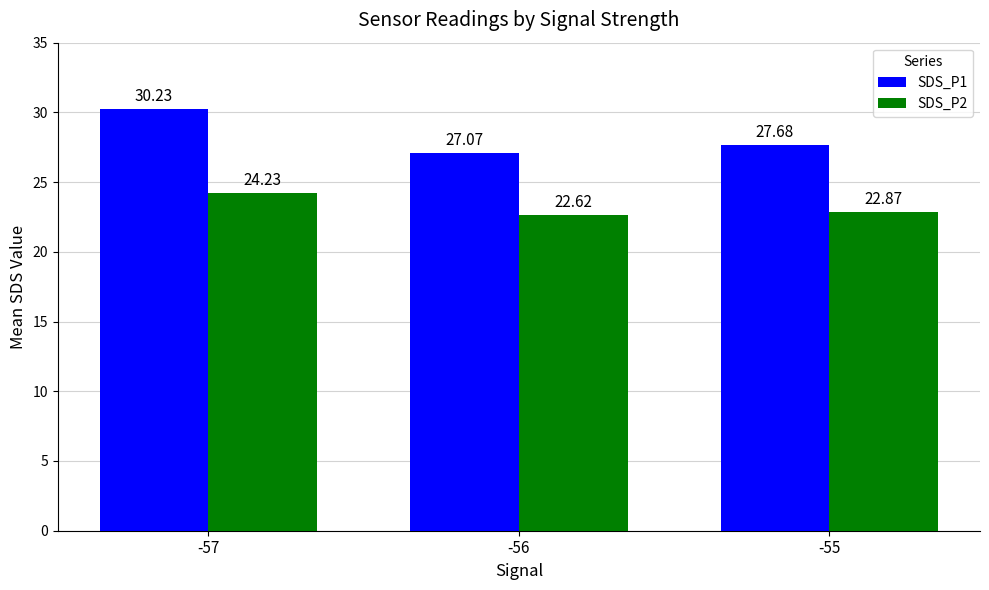

Which series has the largest total across all categories?

SDS_P1